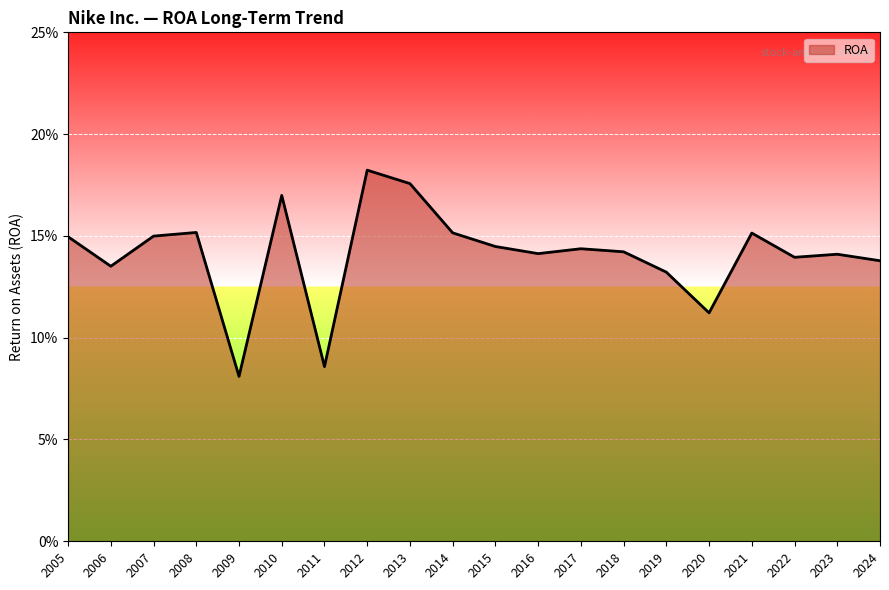

Does the chart have visible grid lines?

Yes